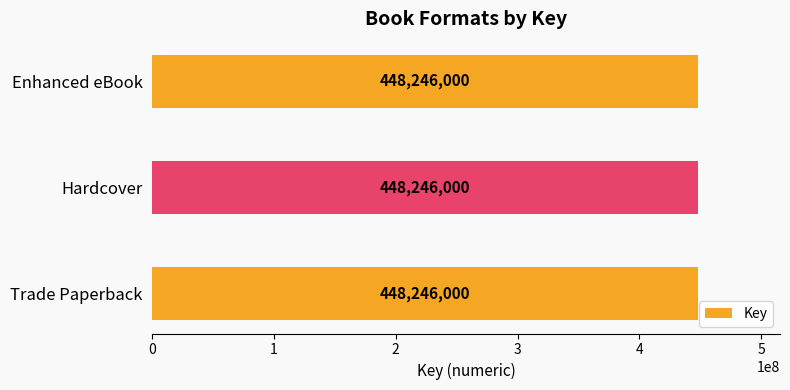

What is the approximate value at Trade Paperback?

448246000